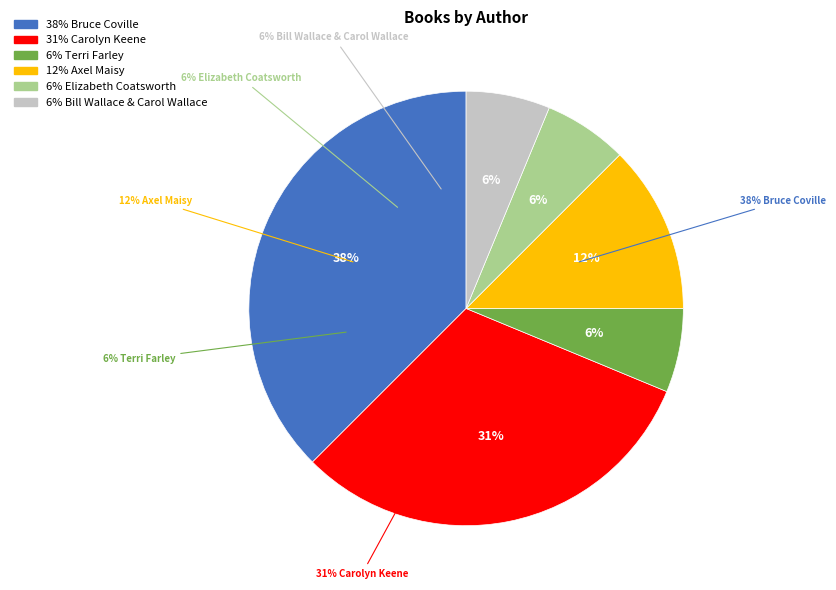

Count the number of slices in the pie.

6